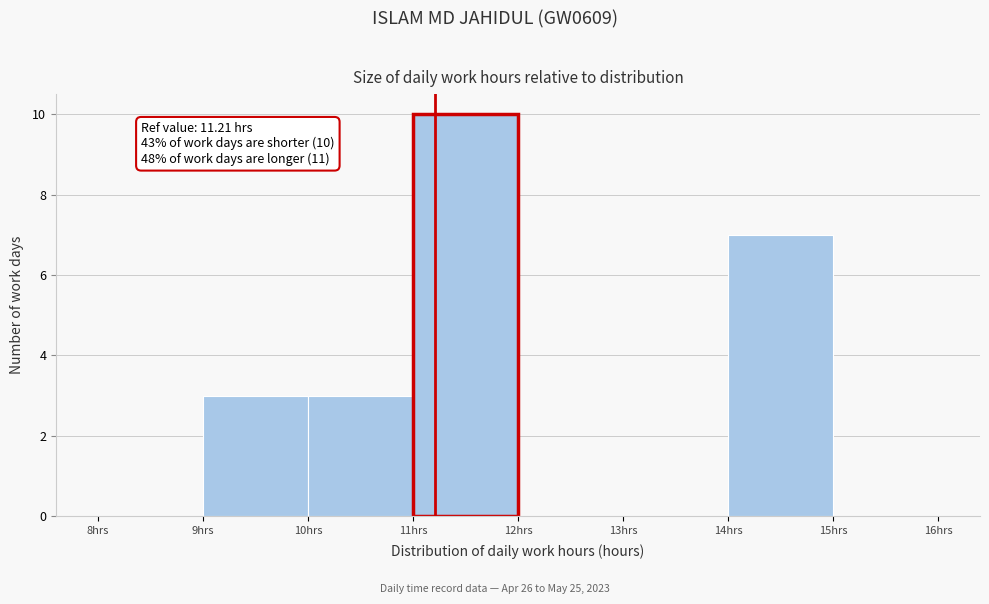

Over which range of the x-axis is the bar tallest?

11 to 12